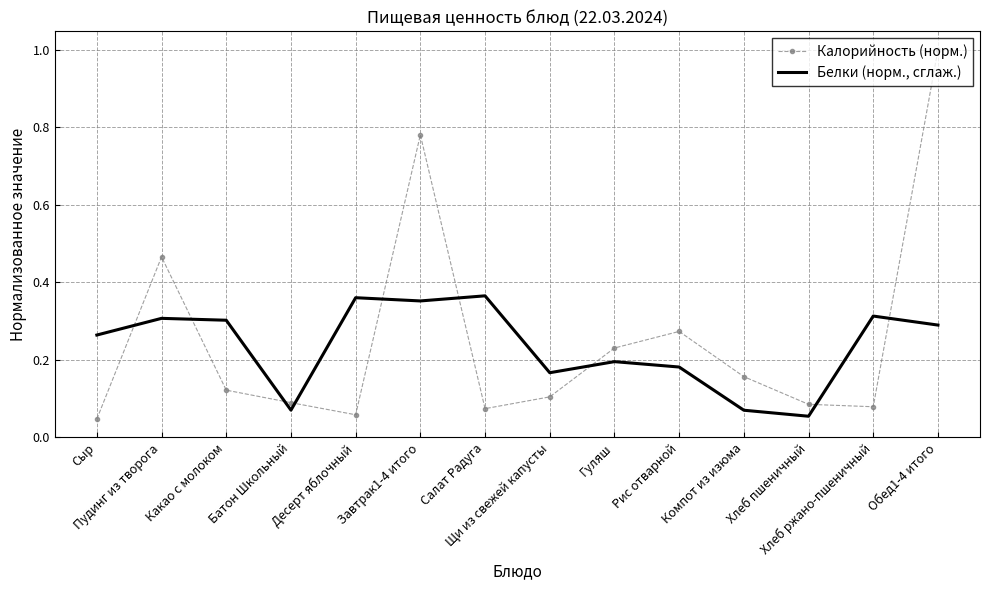

List the series in order of their peak value, highest first.

Калорийность (норм.), Белки (норм., сглаж.)